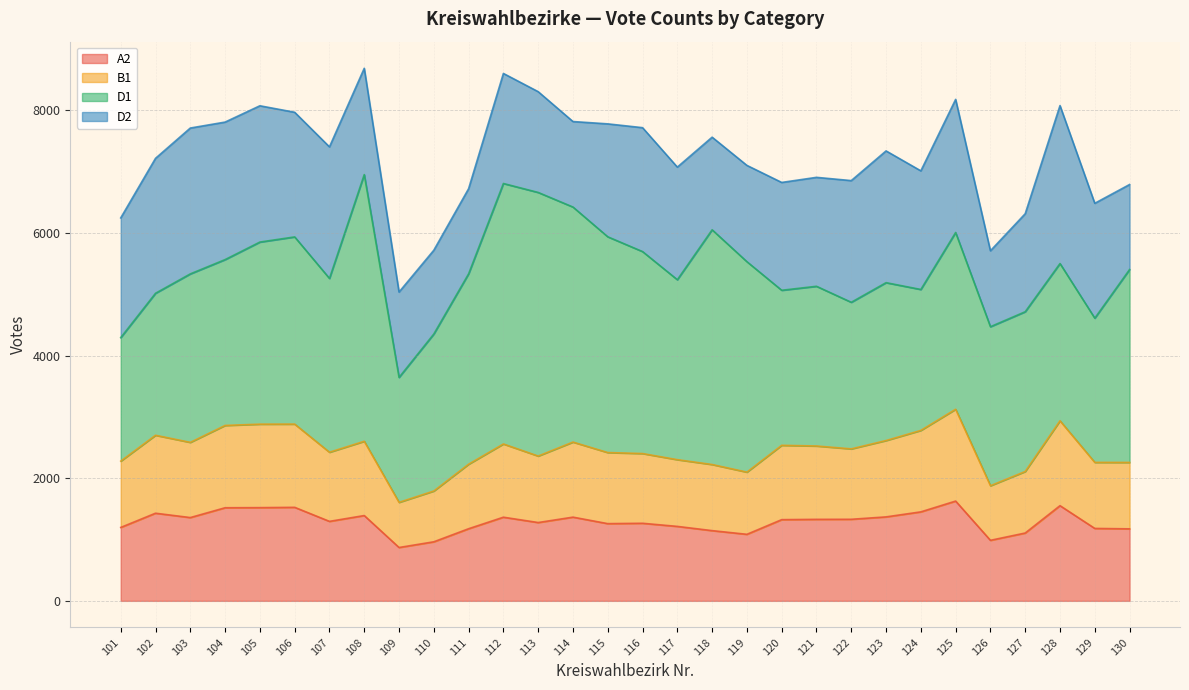

What is the total value across all series at 118?

7560